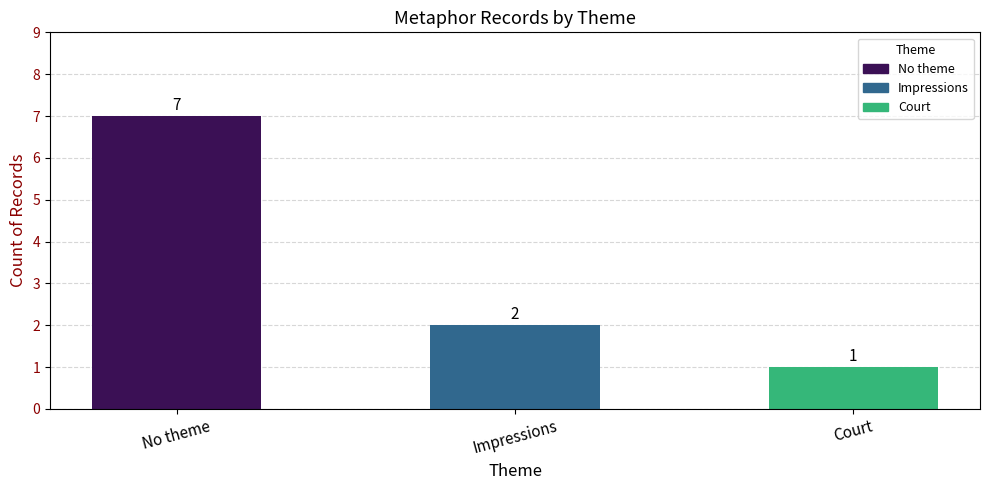

Does the chart contain stacked bars?

No